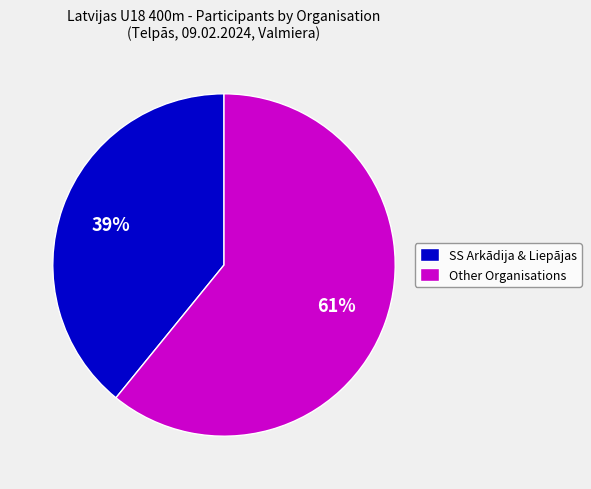

What is the ratio of the value at Other Organisations to the value at SS Arkādija & Liepājas?

1.6